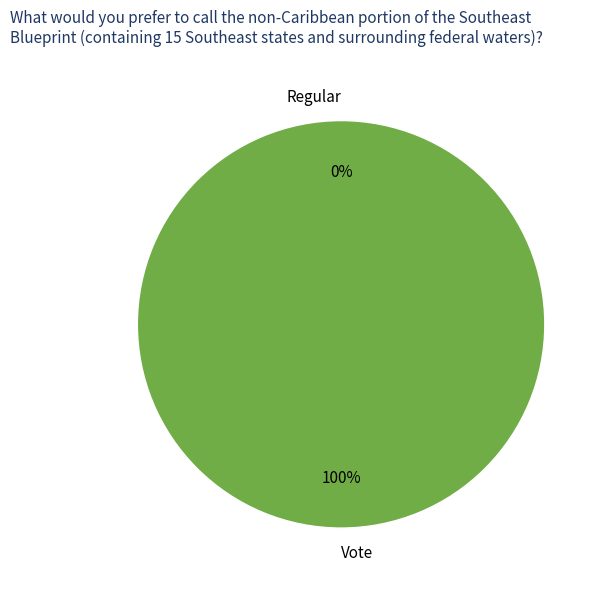

What is the largest slice in the pie chart?

Vote